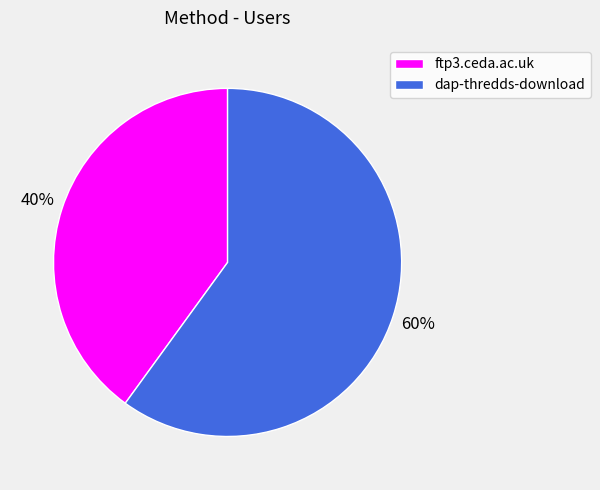

To the nearest percent, what percentage of the pie is dap-thredds-download?

60%